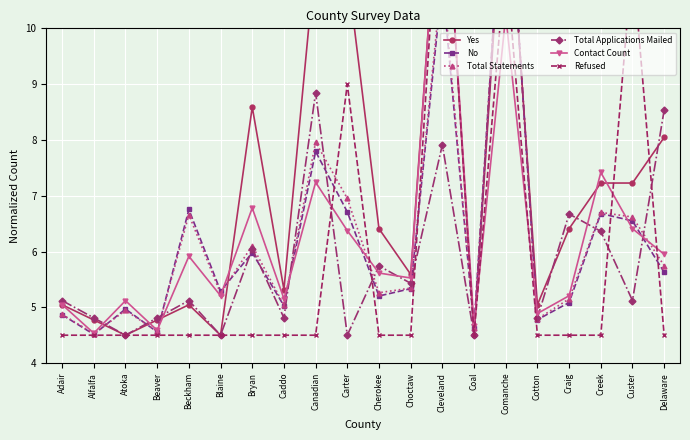

In Total Applications Mailed, how many points are lower than both neighbors (excluding endpoints)?

8